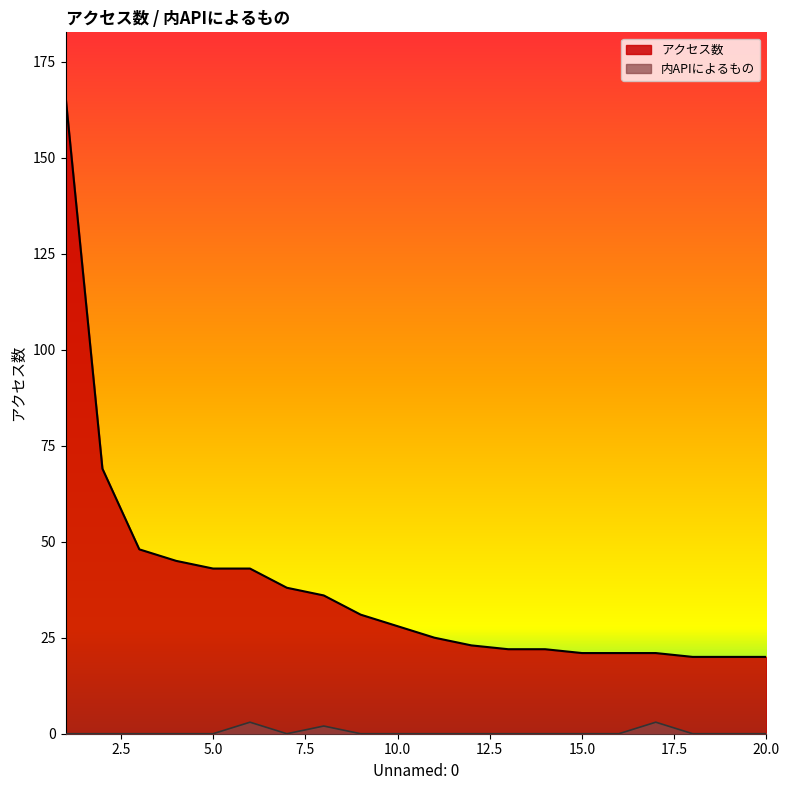

Which category has the highest value in the アクセス数 series?

1